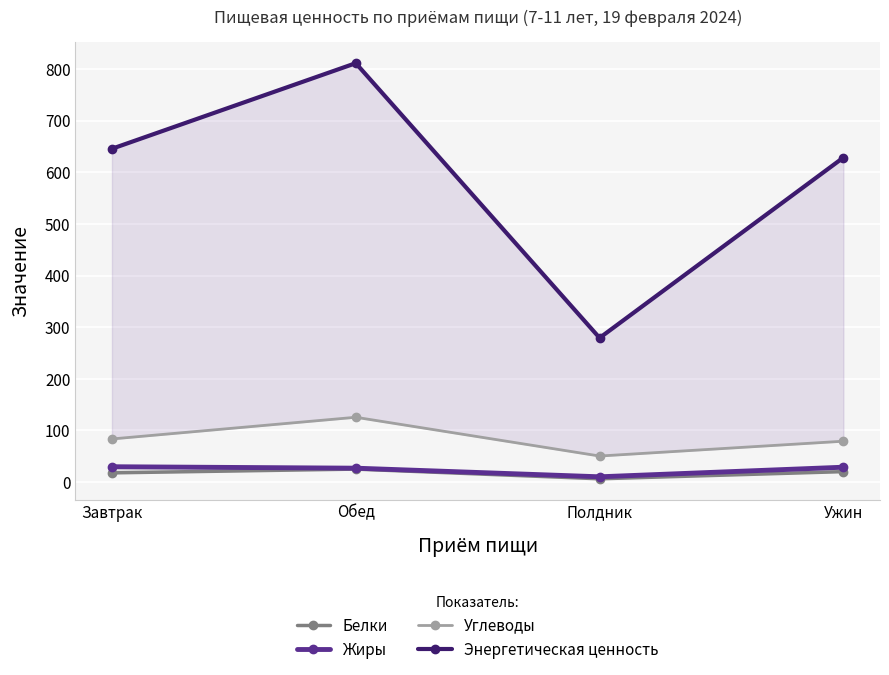

What is the approximate value of Энергетическая ценность at Завтрак?

645.6